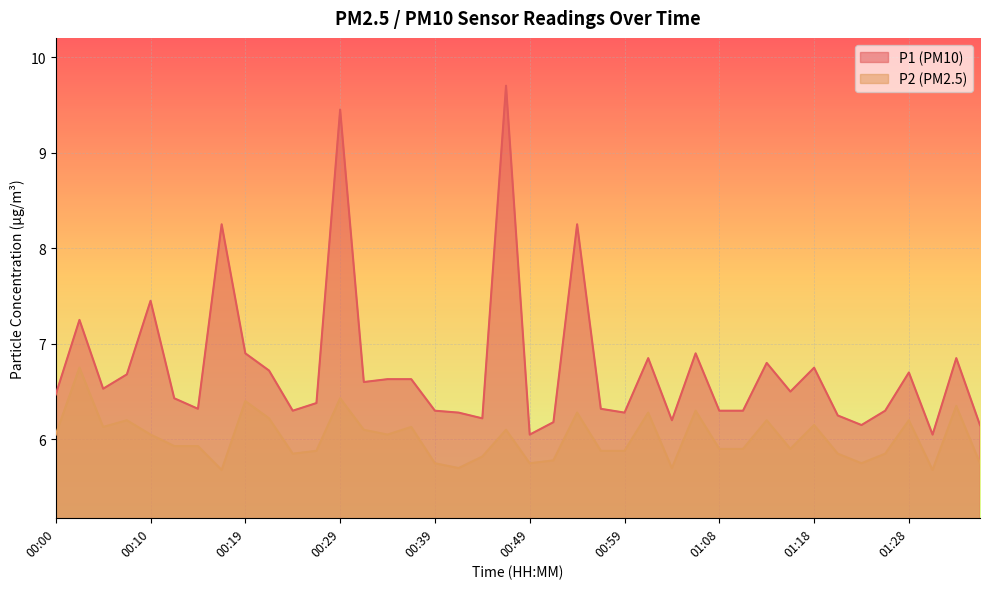

How many data points does each series have?

40